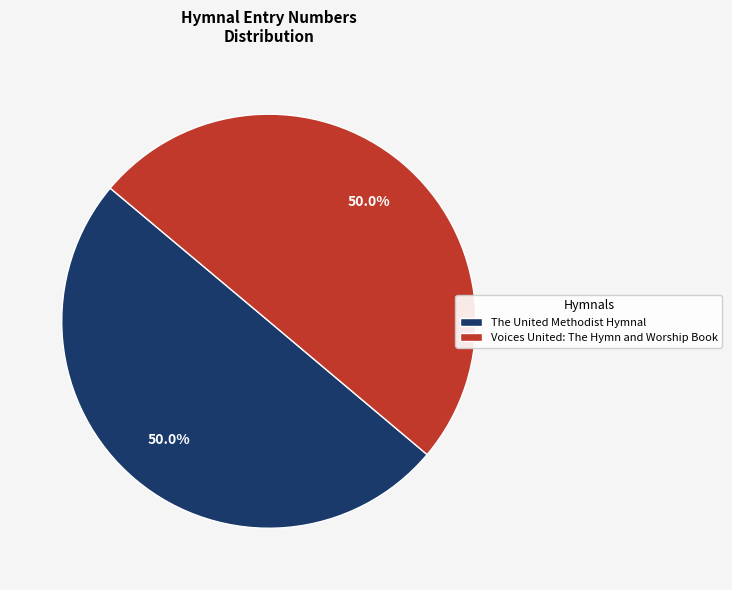

What is the ratio of the value at Voices United: The Hymn and Worship Book to the value at The United Methodist Hymnal?

1.0